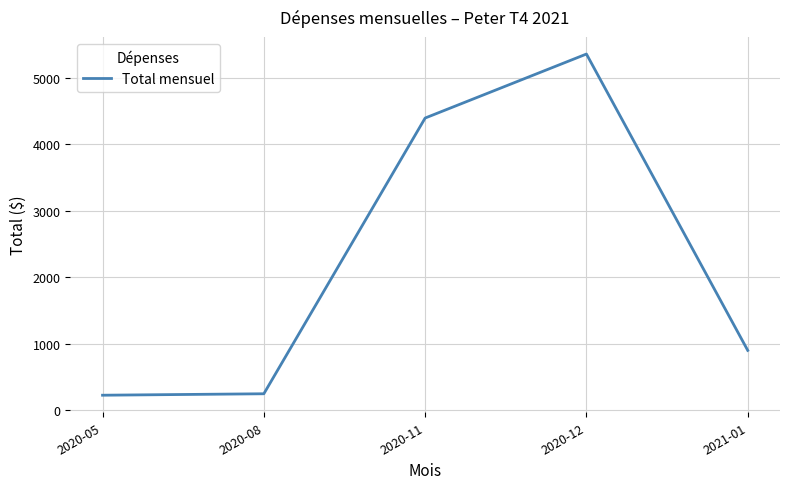

What is the ratio of the value at 2020-11 to the value at 2020-08?

17.6